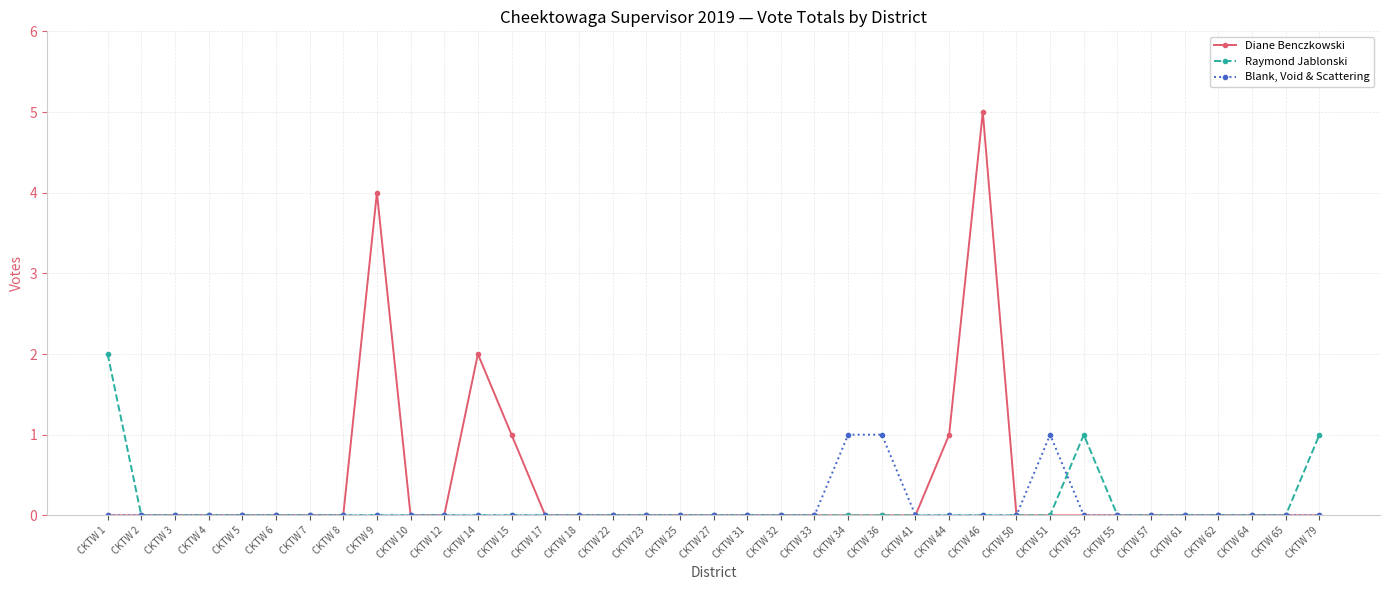

At which category is the sum across all series the highest?

CKTW 46